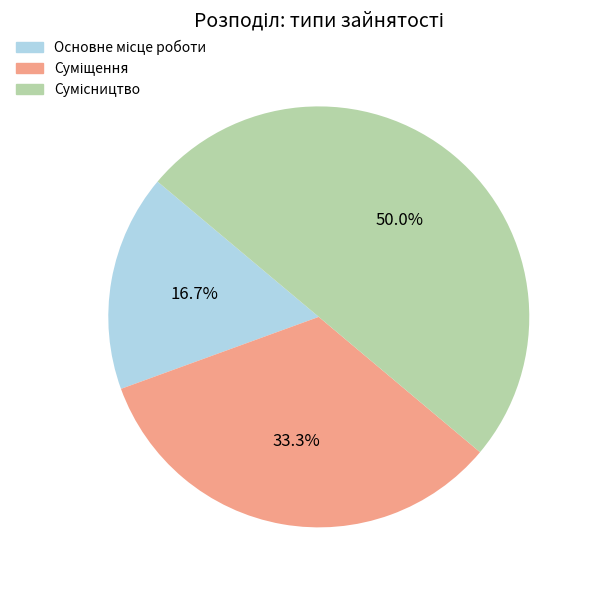

What is the largest slice in the pie chart?

Сумісництво